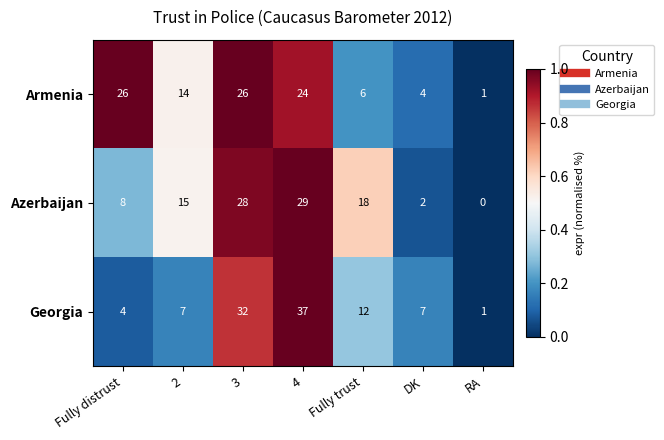

At which label does Georgia reach its peak?

4